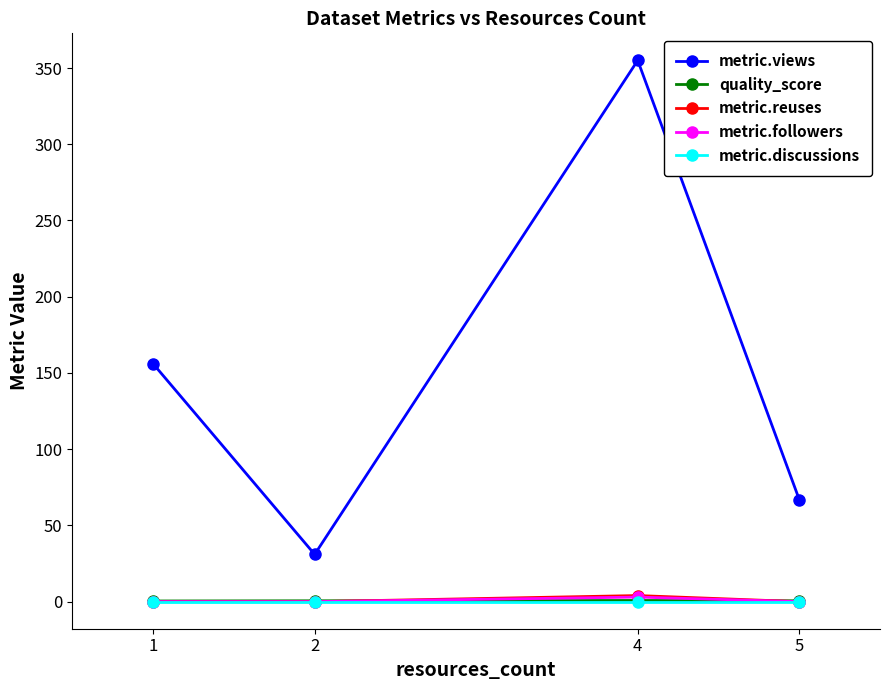

In quality_score, how many points are higher than both neighbors (excluding endpoints)?

1